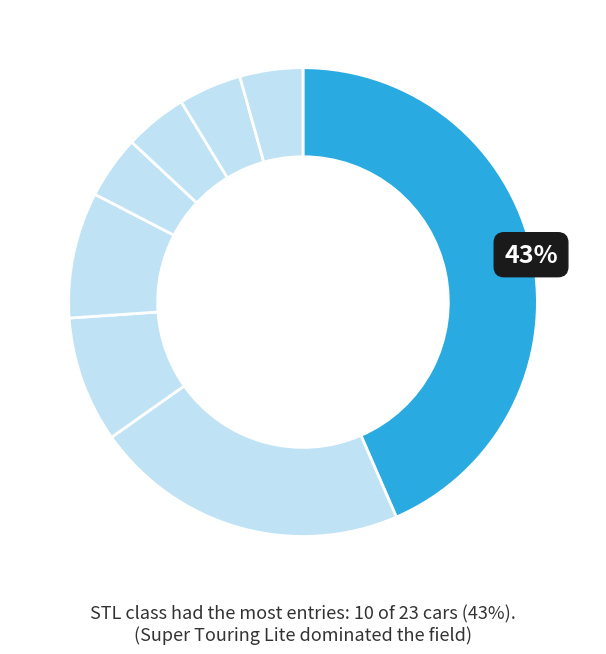

Count the number of slices in the pie.

8